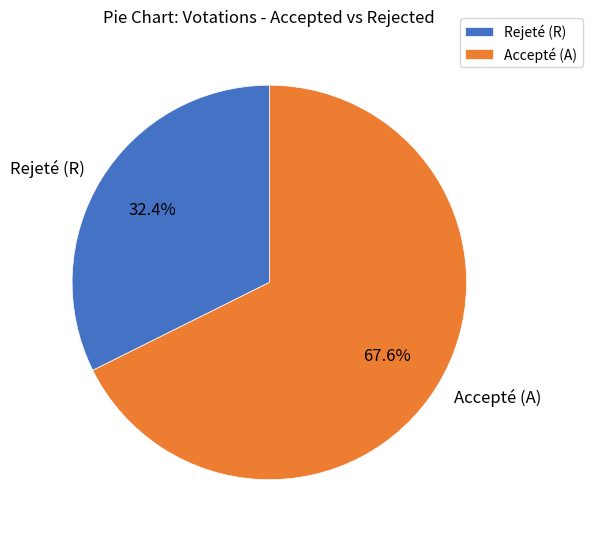

What is the smallest slice in the pie chart?

Rejeté (R)